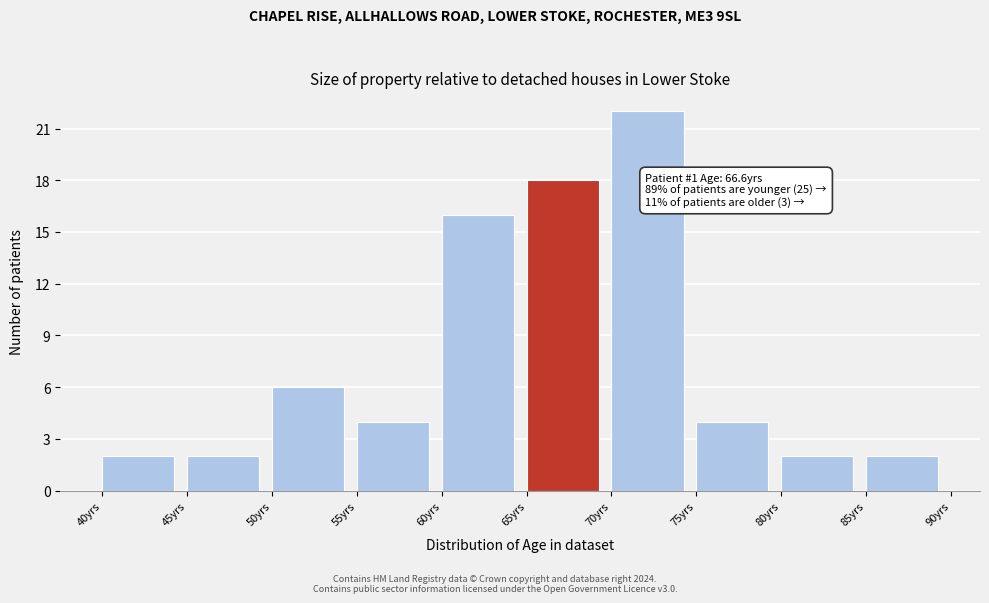

Over which range of the x-axis is the bar tallest?

70 to 75